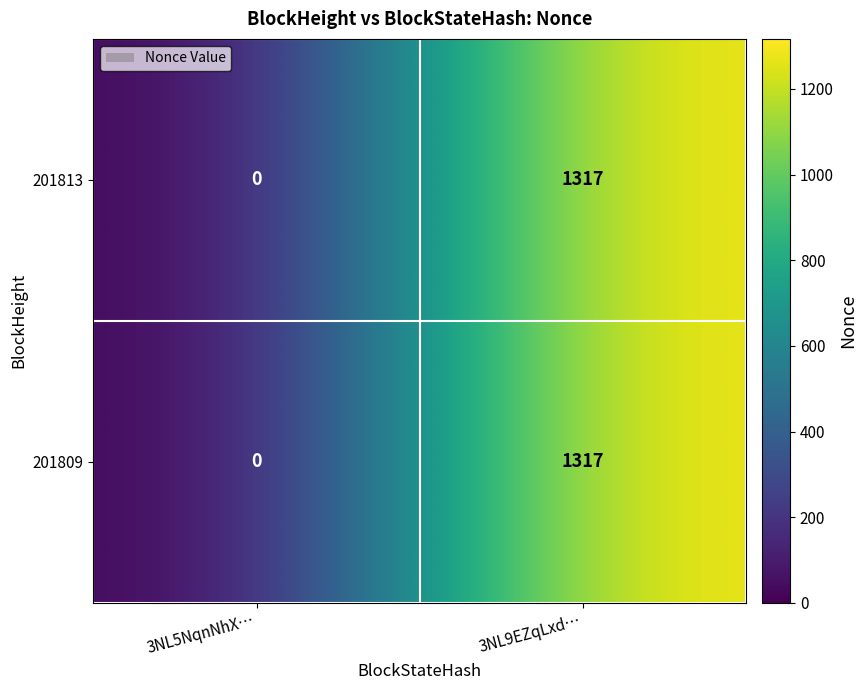

True or false: 201813 has a value of 1317 at 3NL9EZqLxd….

True